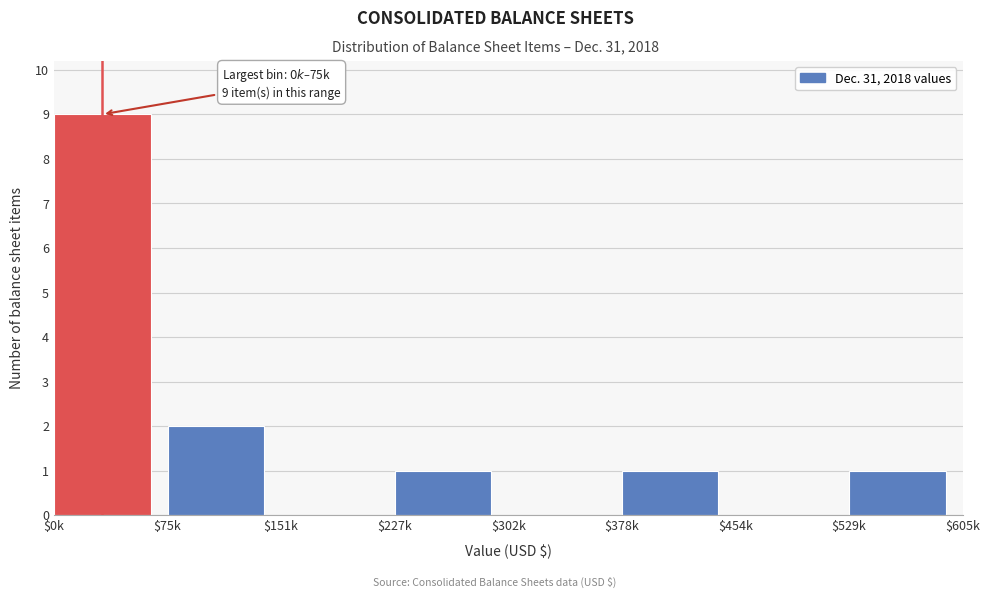

True or false: the data shows 0 at $227k.

False